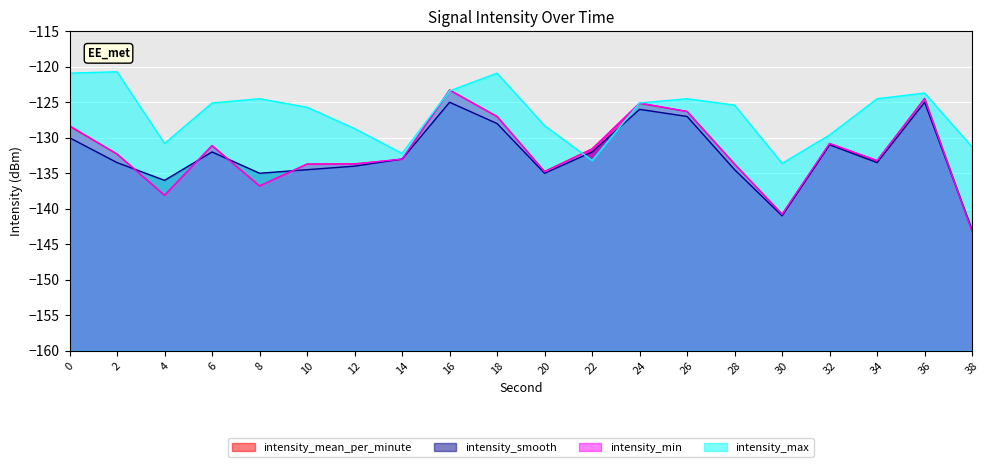

The intensity_min series shows -125.1 at 24. True or false?

True